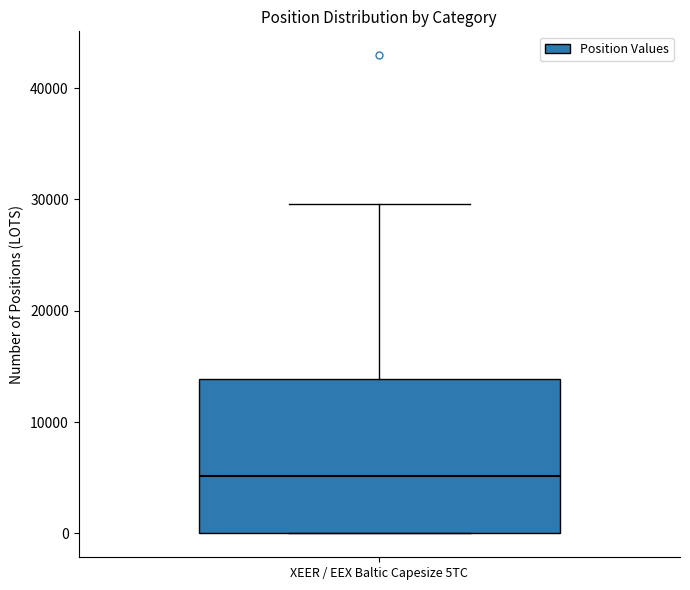

Where does the median line of the box for XEER / EEX Baltic Capesize 5TC sit on the y-axis? The values are not printed on the chart, so give them approximately, as read against the axis.

5000